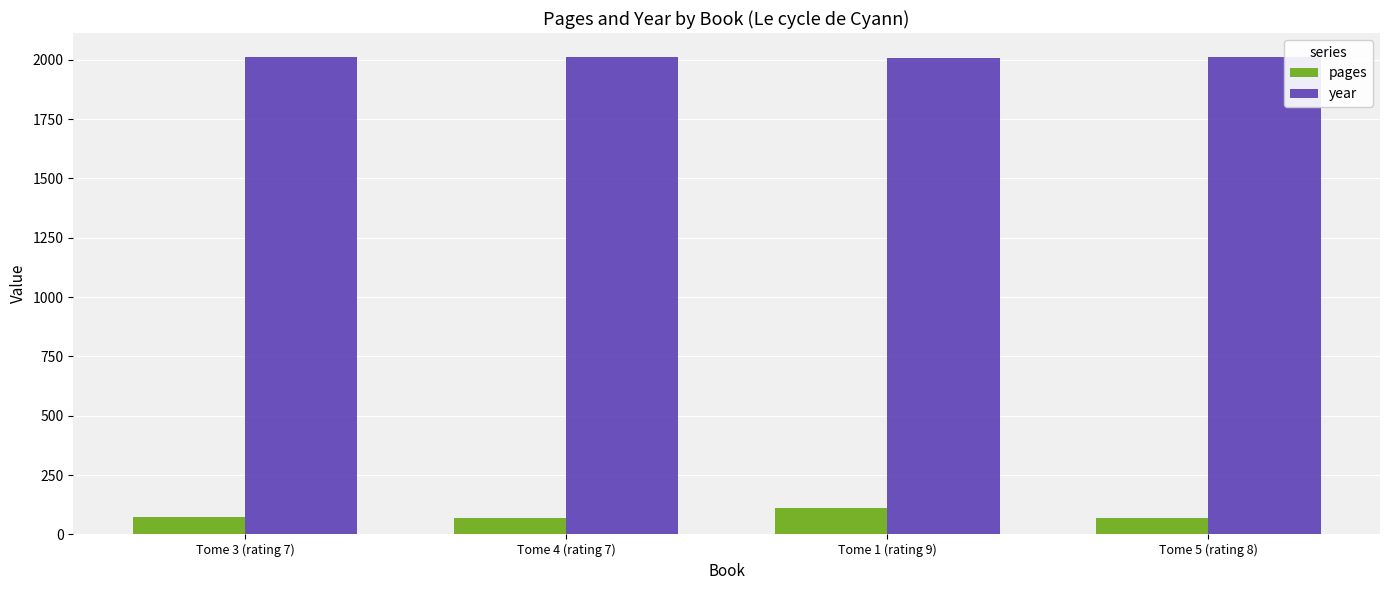

Where is pages nearest to the value 89?

Tome 3 (rating 7)